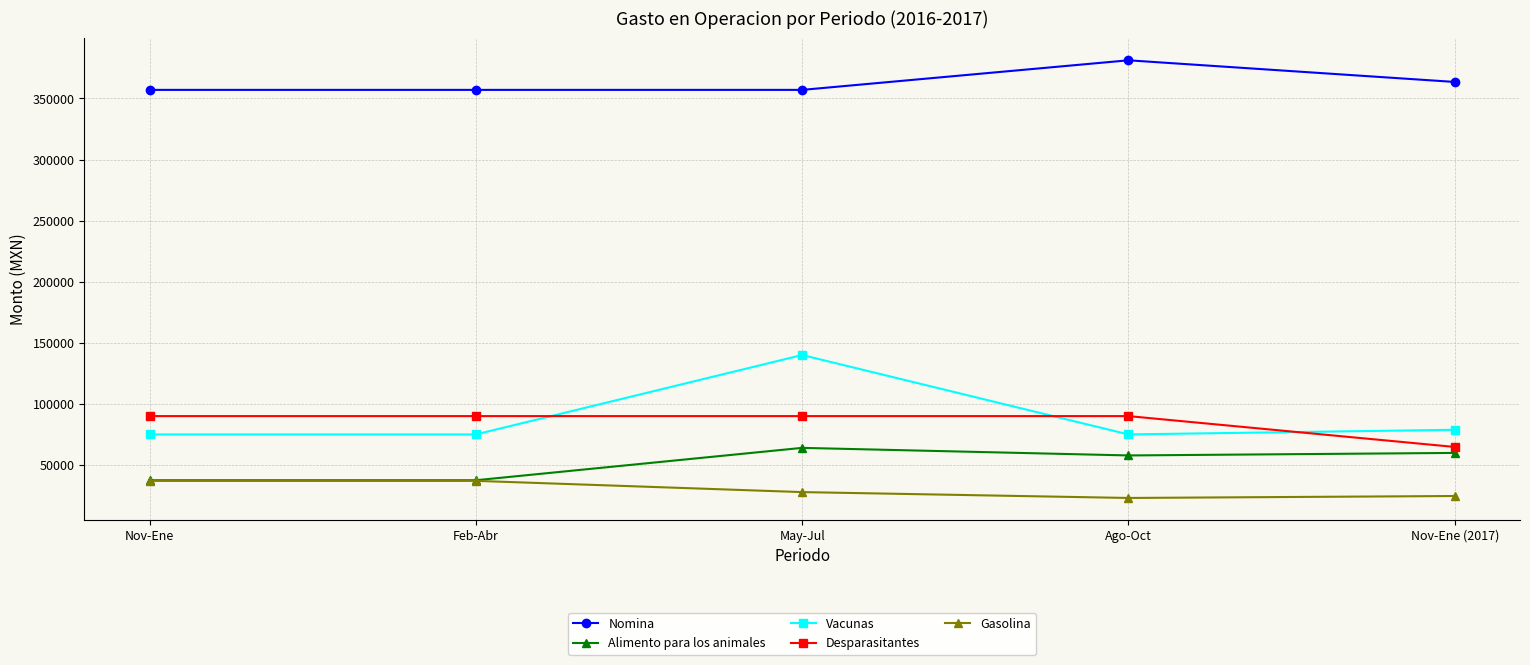

Reading right to left, list all the values displayed in this chart.

Nomina: Nov-Ene (2017)=363495.0	Ago-Oct=381213.5	May-Jul=357000.0	Feb-Abr=357000.0	Nov-Ene=357000.0
Alimento para los animales: Nov-Ene (2017)=59866.7	Ago-Oct=57800.0	May-Jul=64000.0	Feb-Abr=37500.0	Nov-Ene=37500.0
Vacunas: Nov-Ene (2017)=78791.7	Ago-Oct=75000.0	May-Jul=140000.0	Feb-Abr=75000.0	Nov-Ene=75000.0
Desparasitantes: Nov-Ene (2017)=64750.0	Ago-Oct=90000.0	May-Jul=90000.0	Feb-Abr=90000.0	Nov-Ene=90000.0
Gasolina: Nov-Ene (2017)=24600.0	Ago-Oct=23000.0	May-Jul=27800.0	Feb-Abr=37000.0	Nov-Ene=37000.0